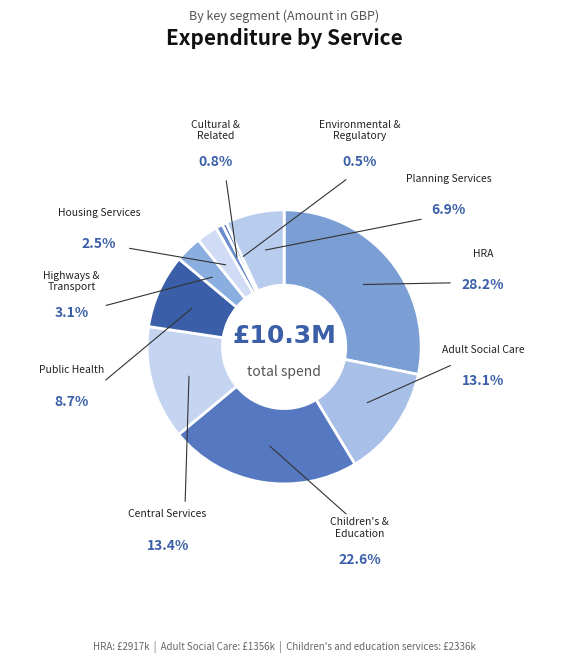

Which slice is the smallest?

Environmental and regulatory Services